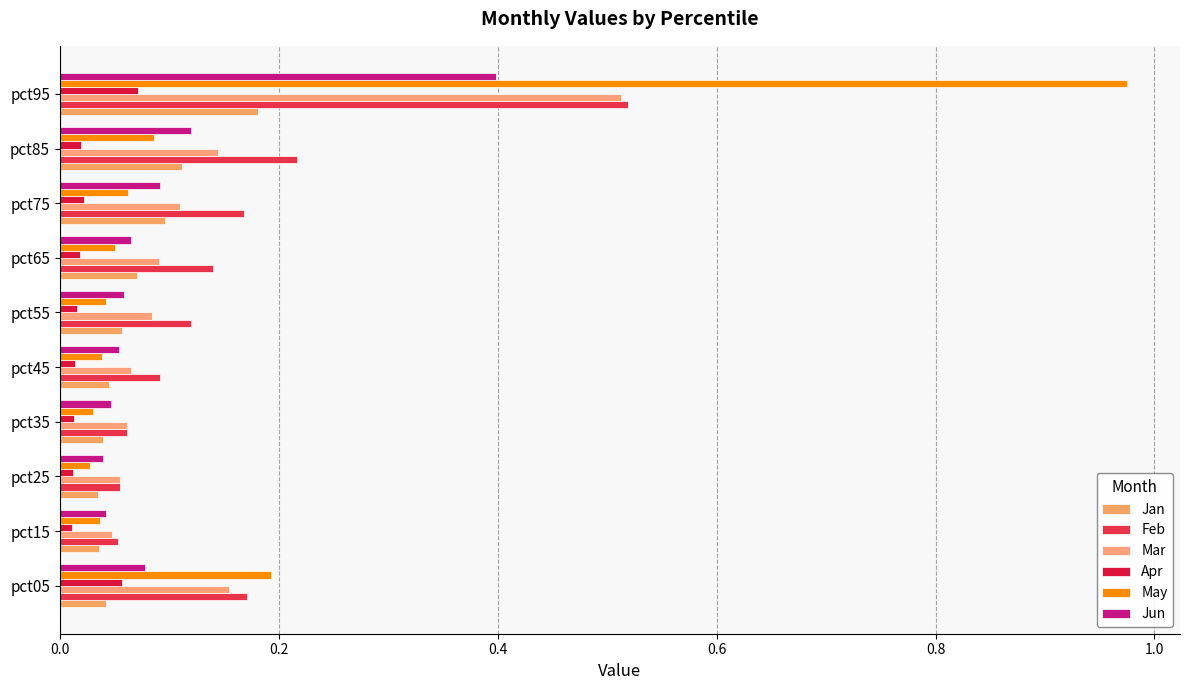

How many categories are shown in the chart?

10